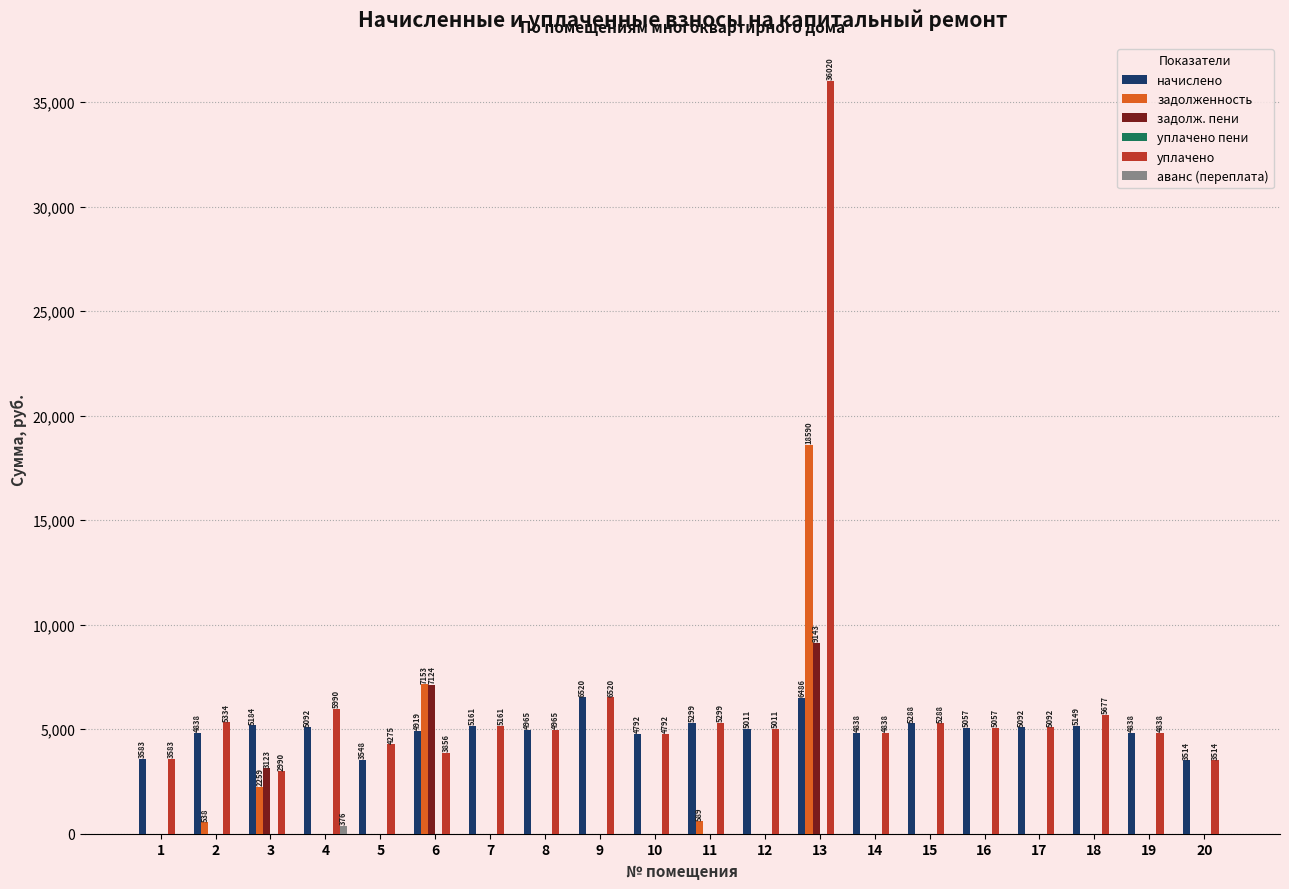

Which series has the widest spread of values?

уплачено